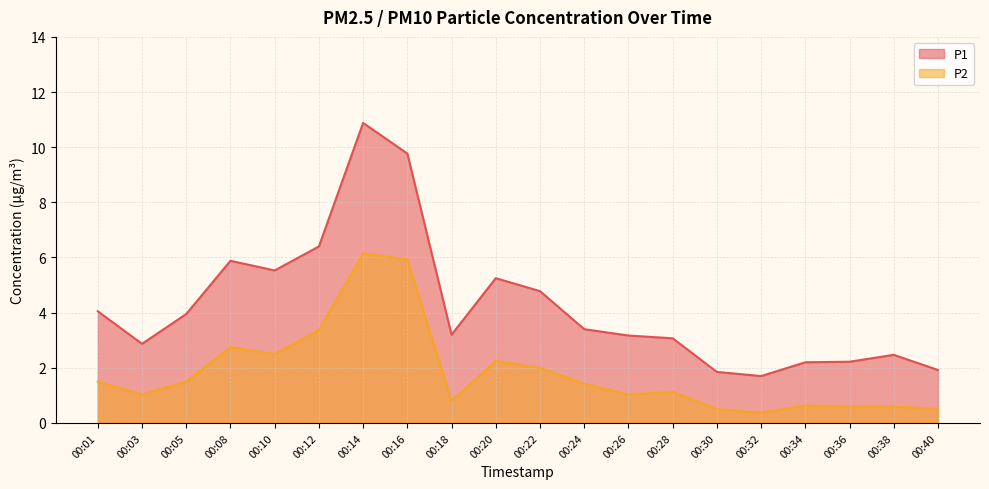

Which series has the largest range (max minus min)?

P1